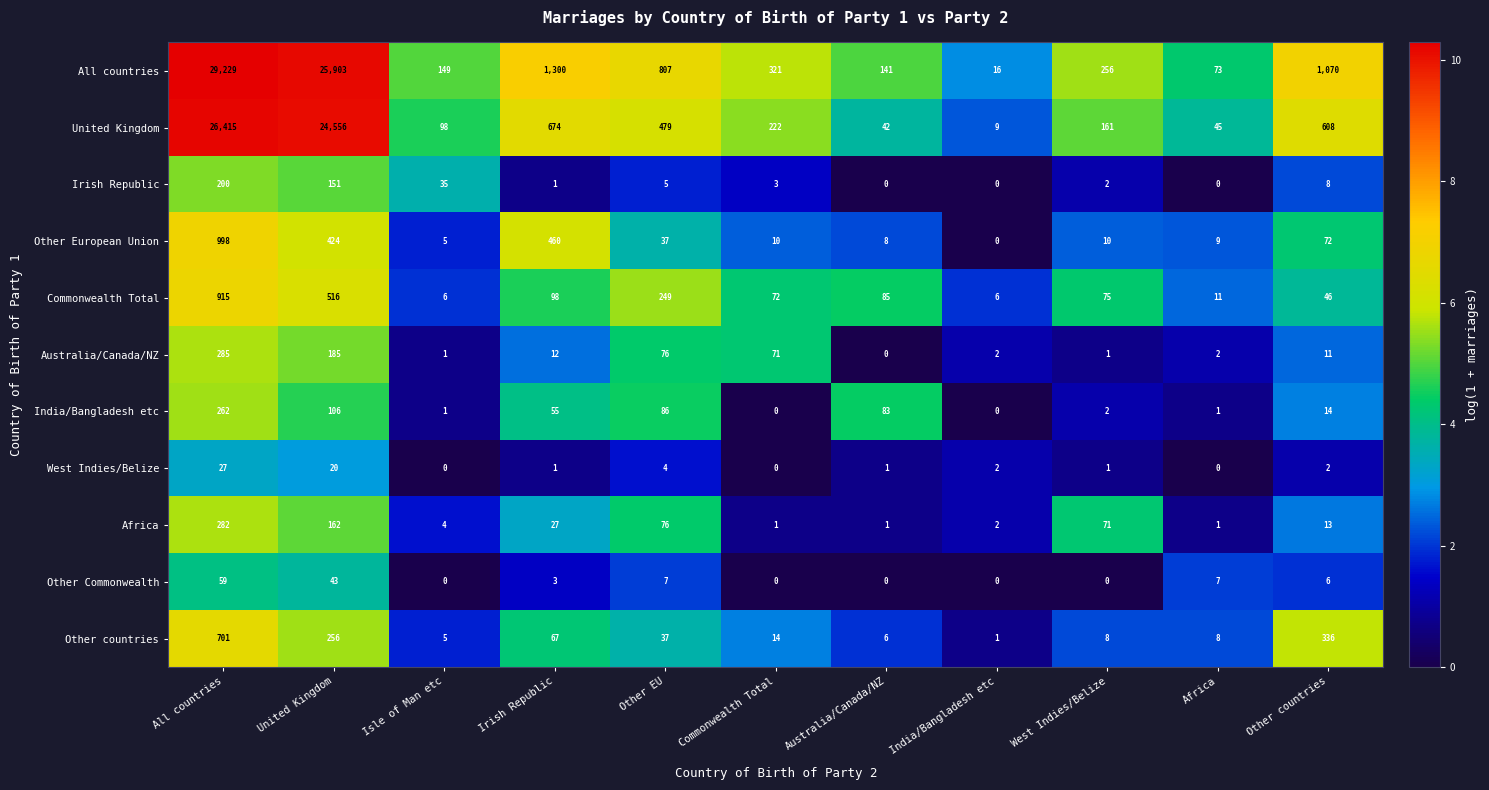

What is the sum of the Africa values at Irish Republic and United Kingdom?

189